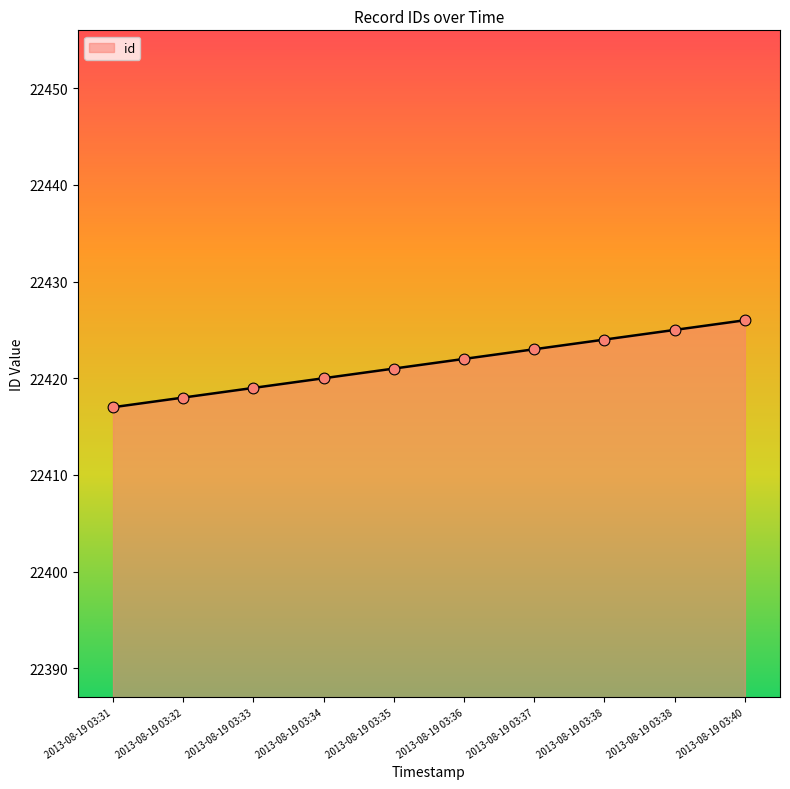

What is the ratio of the value at 2013-08-19 03:38 to the value at 2013-08-19 03:32?

1.0